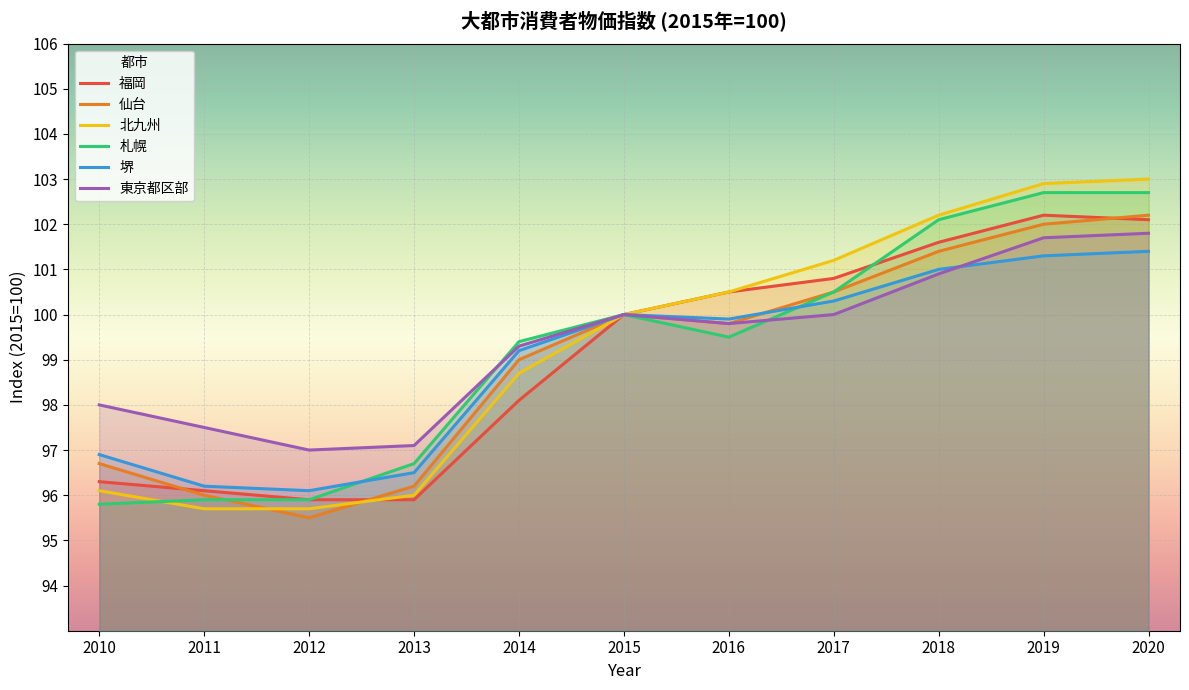

Which series changed the most between 2014 and 2019?

北九州